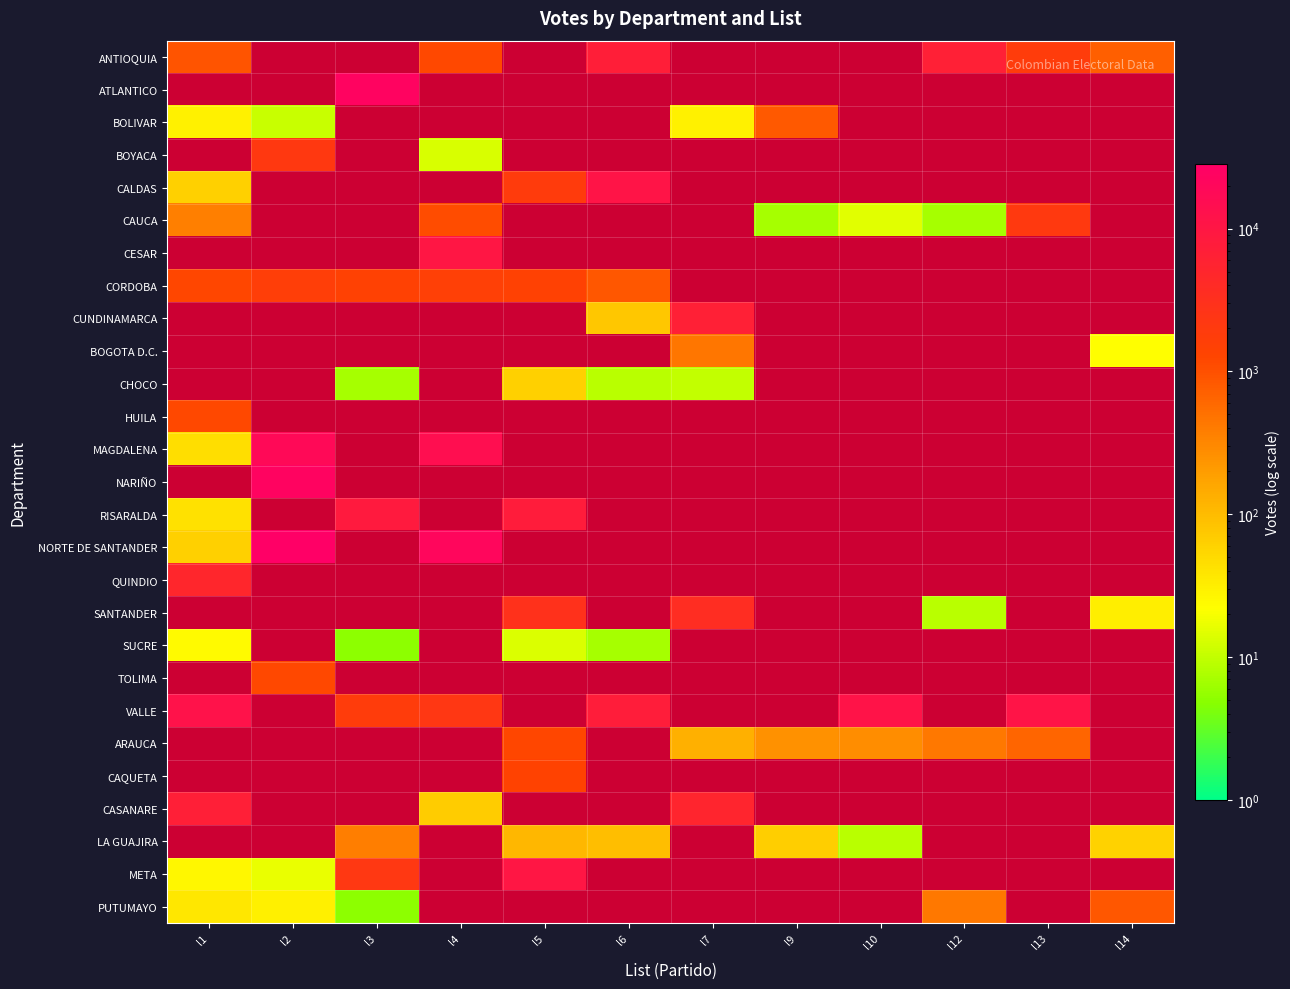

What is the difference between the maximum and minimum values in the NORTE DE SANTANDER series?

28337.0